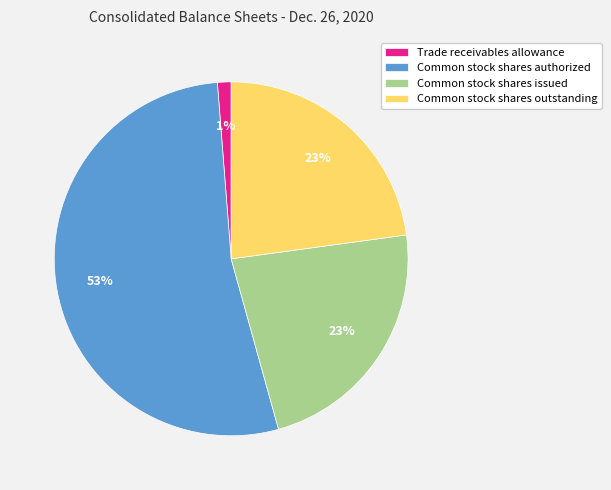

Is there a majority slice in this chart?

Yes